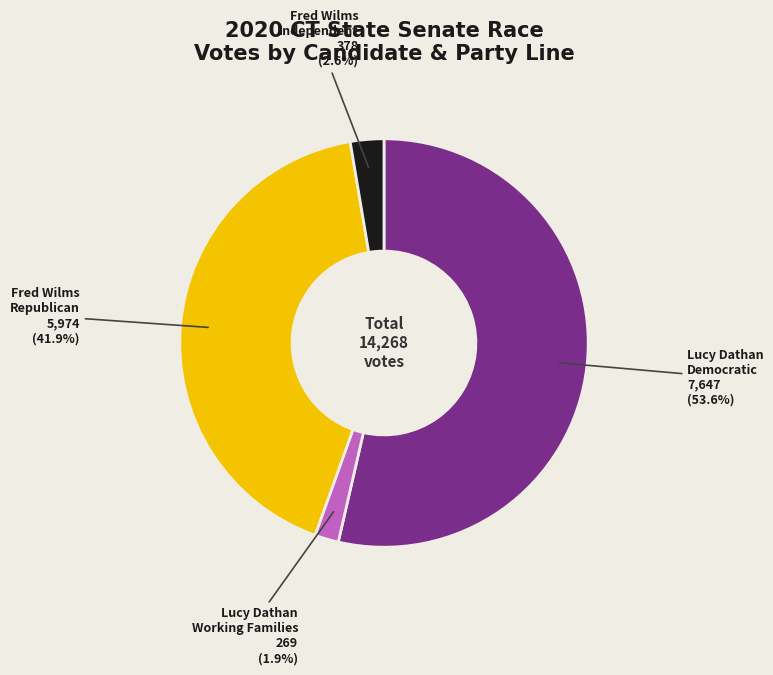

Does Lucy Dathan Democratic account for over 50% of the chart?

Yes